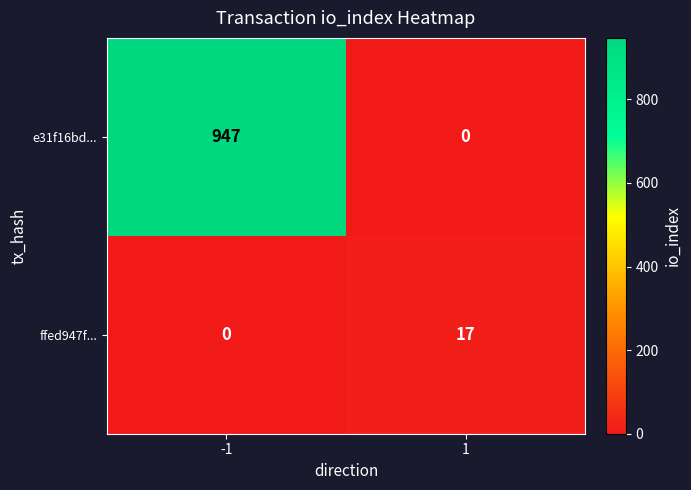

The e31f16bd... series shows 285 at -1. True or false?

False